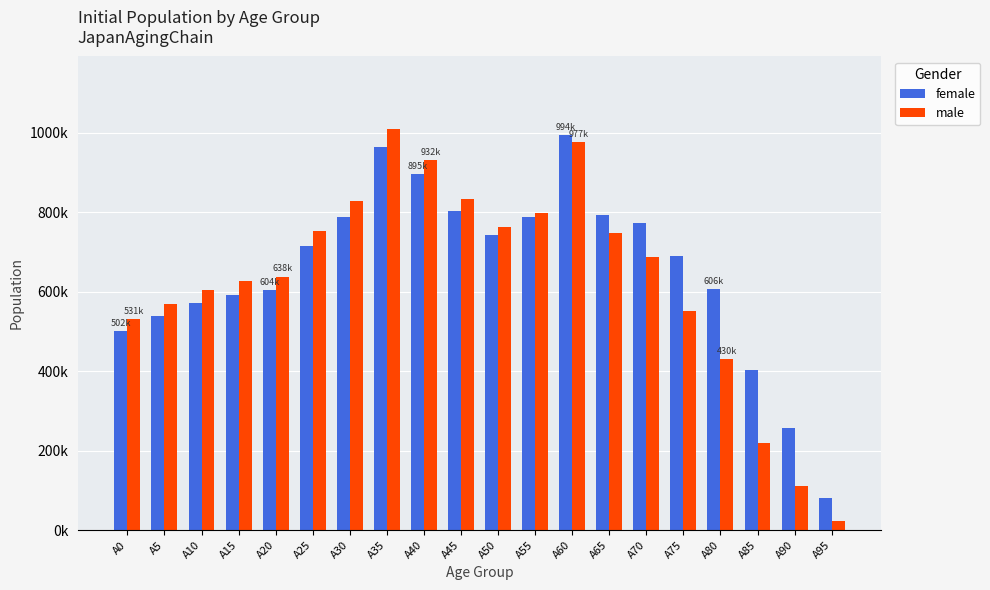

What are all the series names shown in the legend?

female, male